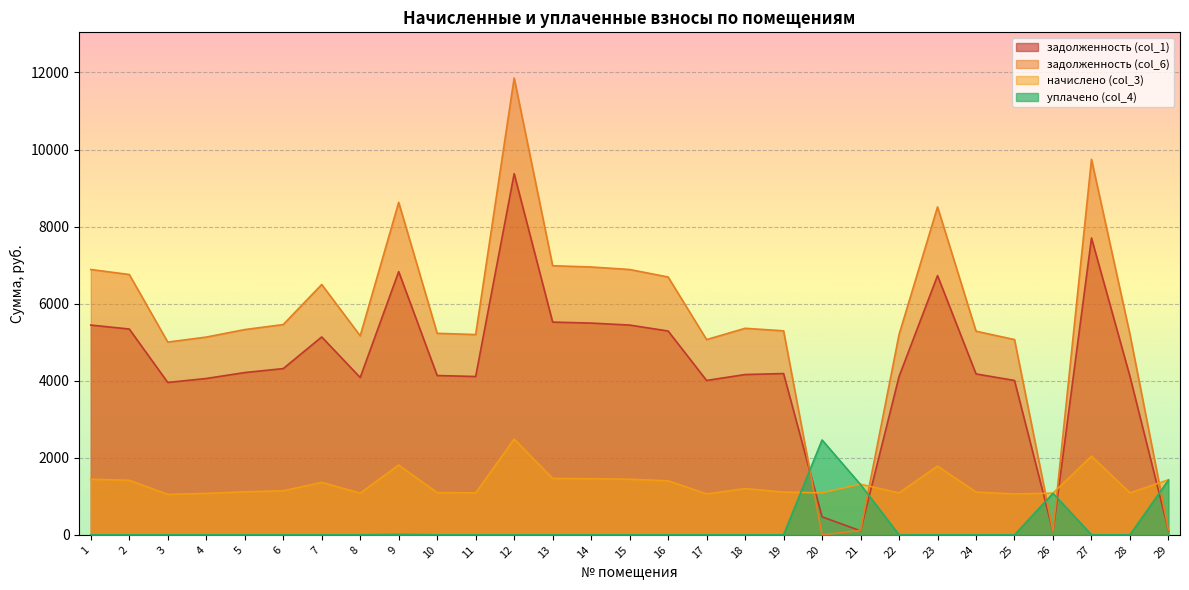

Which label corresponds to the largest value in the chart?

12